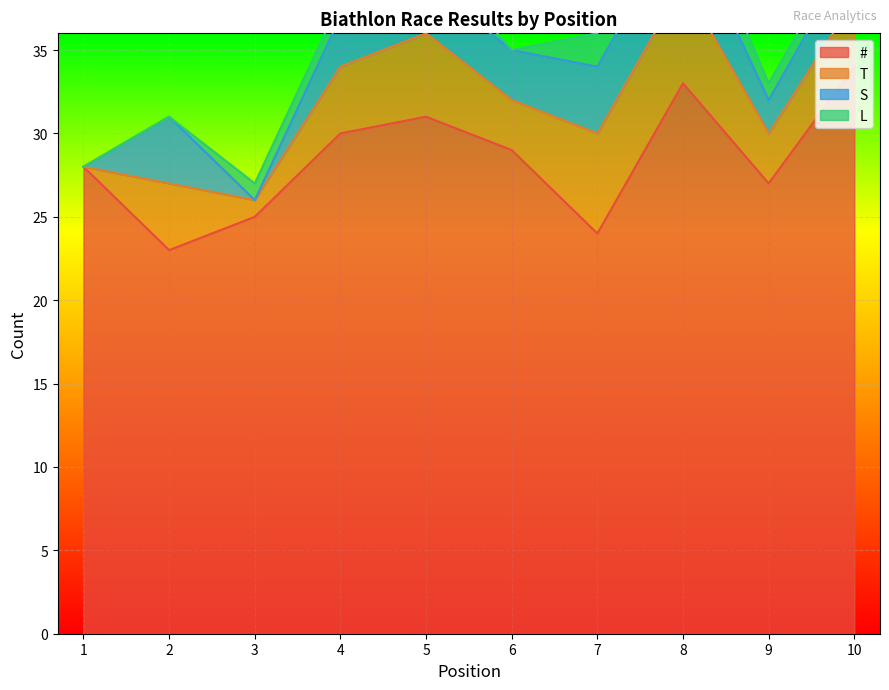

What are all the series names shown in the legend?

#, T, S, L